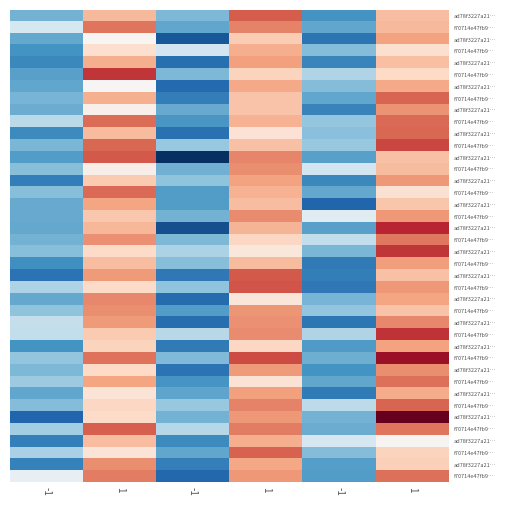

What is the difference between the highest and lowest values at 1?

12.4